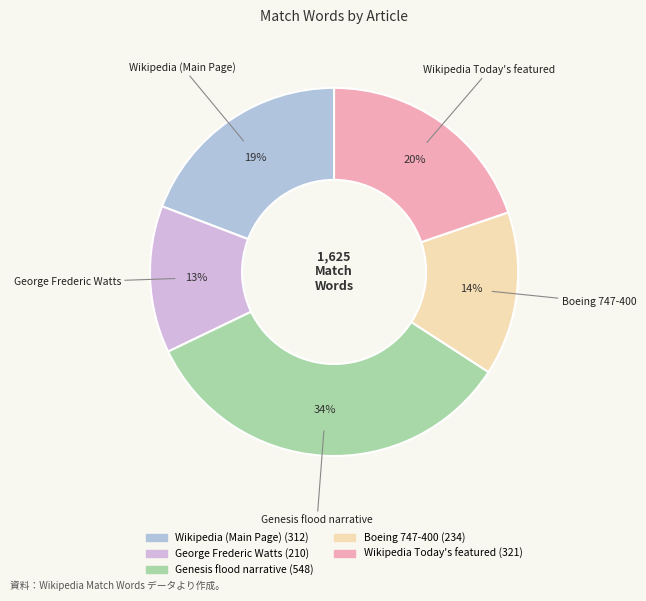

Is it true that Wikipedia (Main Page) is 4% of the pie?

False